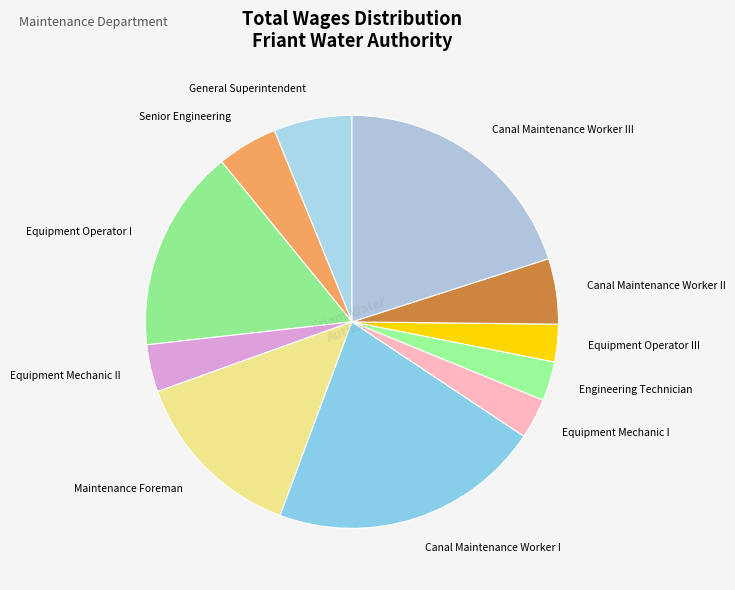

Between Equipment Operator I and Canal Maintenance Worker II, which is larger?

Equipment Operator I